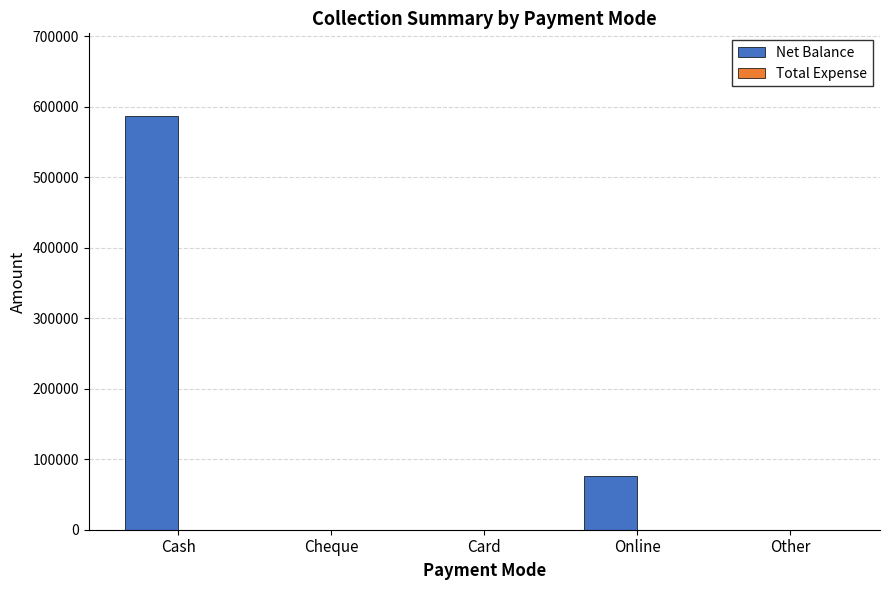

What is the greatest value displayed?

586500